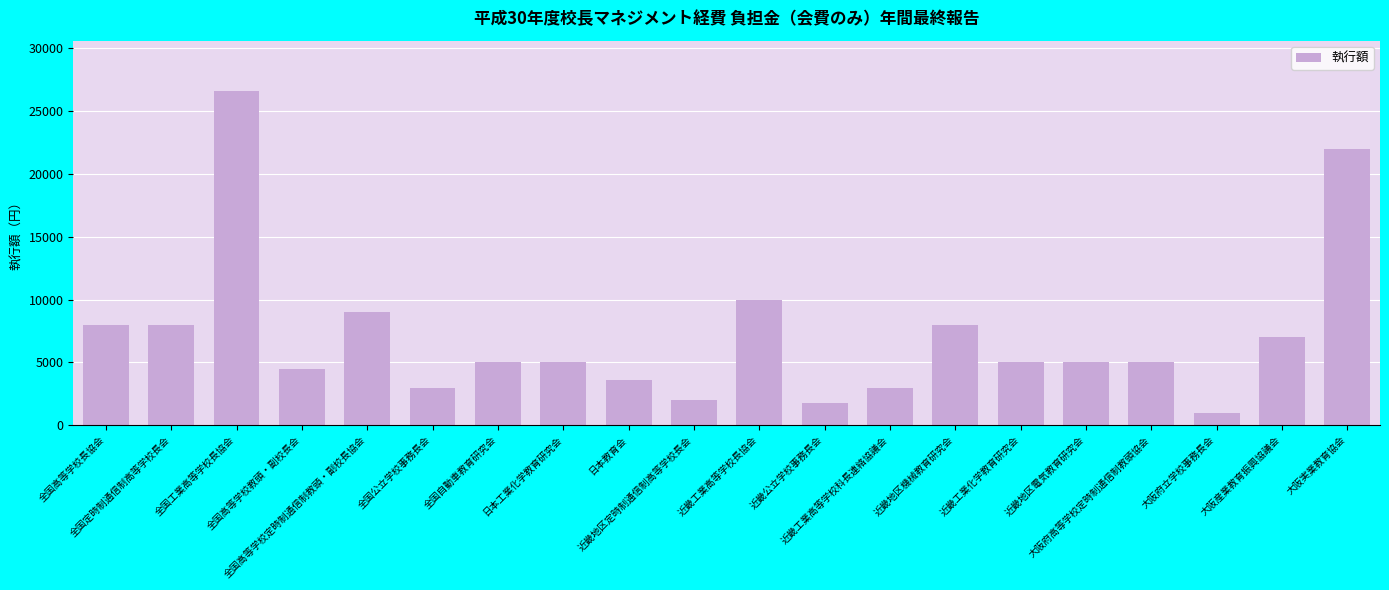

At which label is the value closest to 13802?

近畿工業高等学校長協会